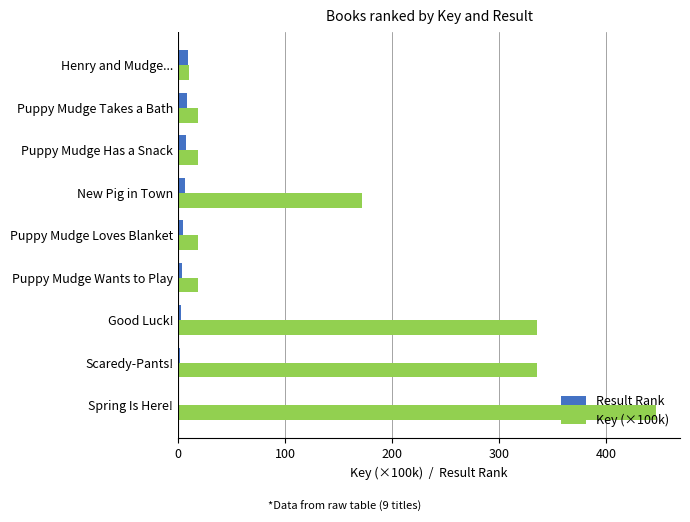

Where is Key (×100k) nearest to the value 228?

New Pig in Town